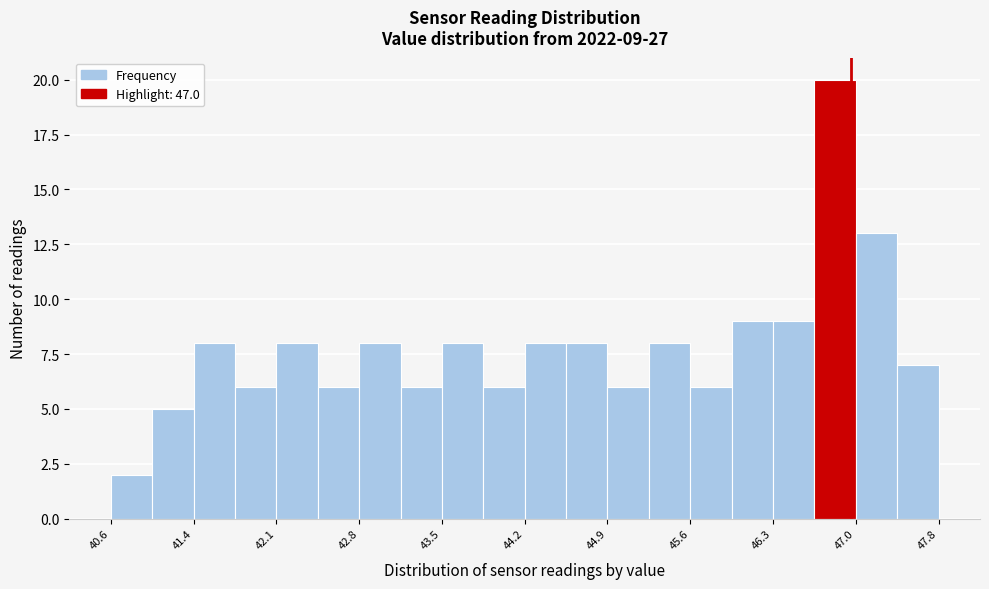

Read against the x-axis, roughly where is the centre of the tallest bar?

46.9